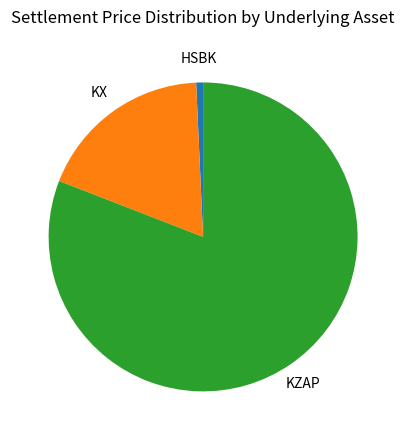

Rank the categories by value from lowest to highest.

HSBK, KX, KZAP